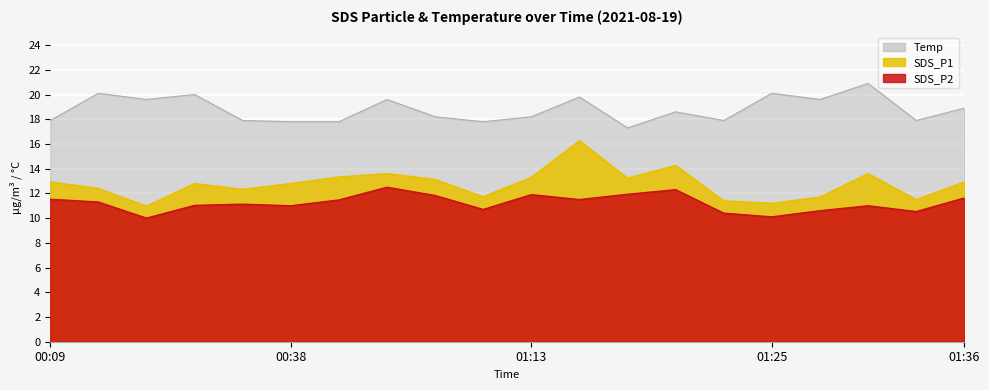

What is the value of the SDS_P2 point at the 4th from the left?

11.0